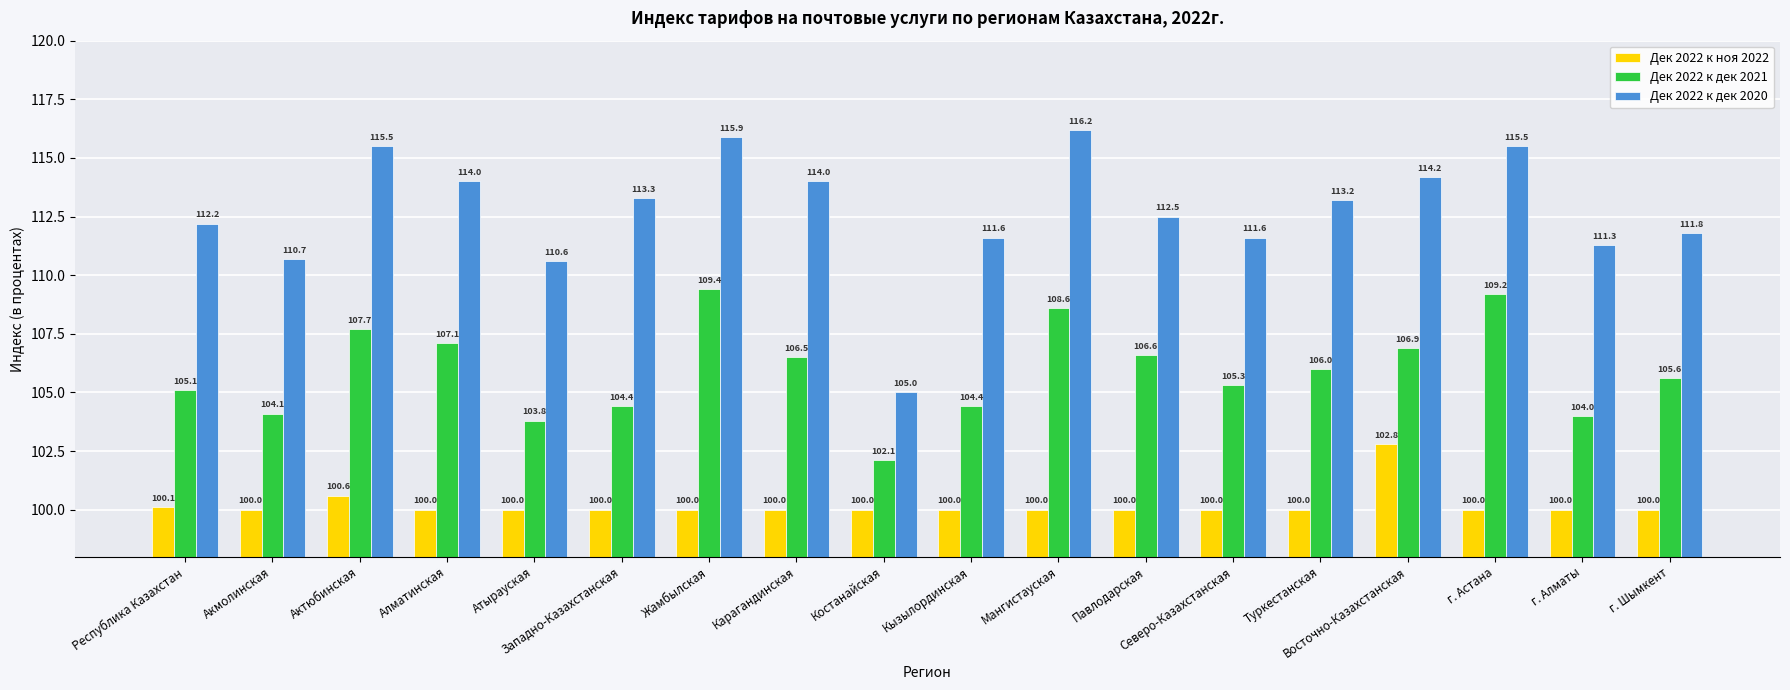

List the series in order of their peak value, lowest first.

Дек 2022 к ноя 2022, Дек 2022 к дек 2021, Дек 2022 к дек 2020